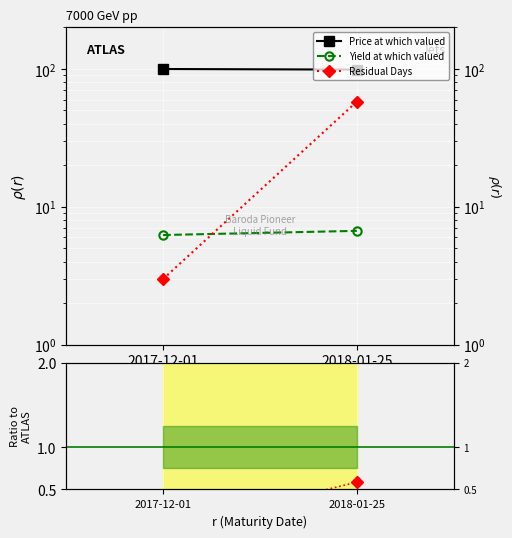

At how many categories does at least one series exceed 29?

2